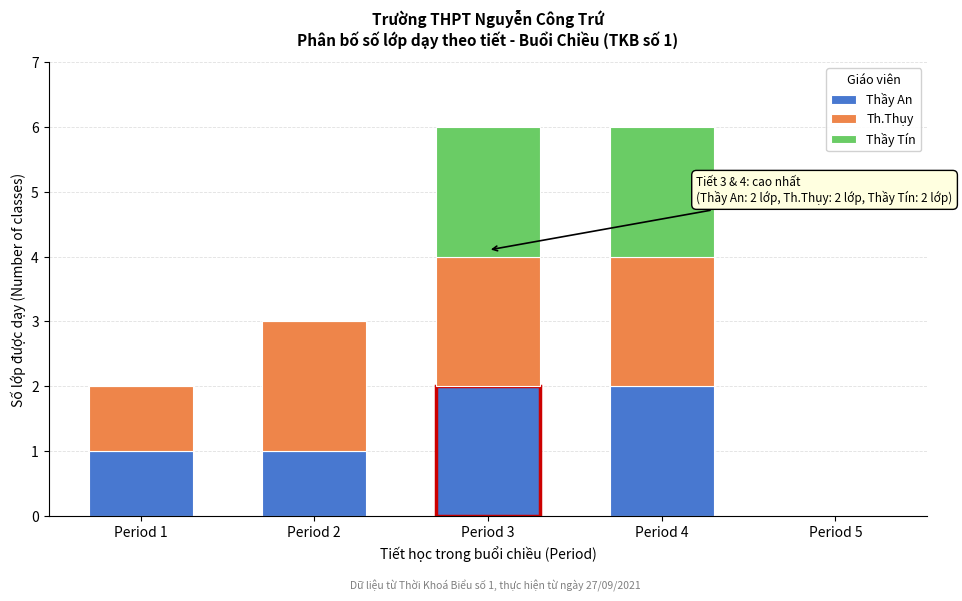

Reading right to left, what are the values for Thầy An?

Period 5=0	Period 4=2	Period 3=2	Period 2=1	Period 1=1